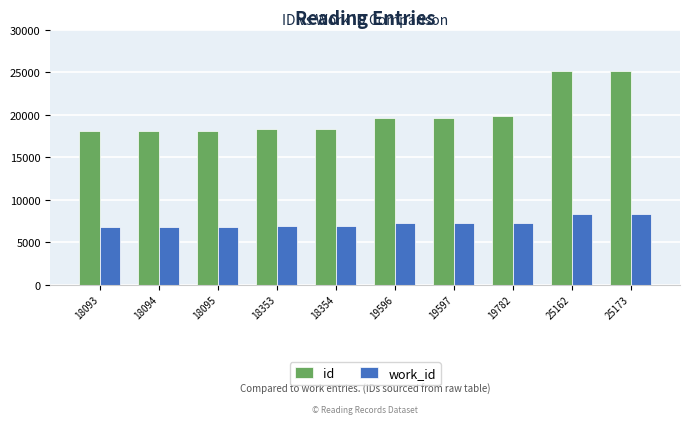

How many data points does each series have?

10